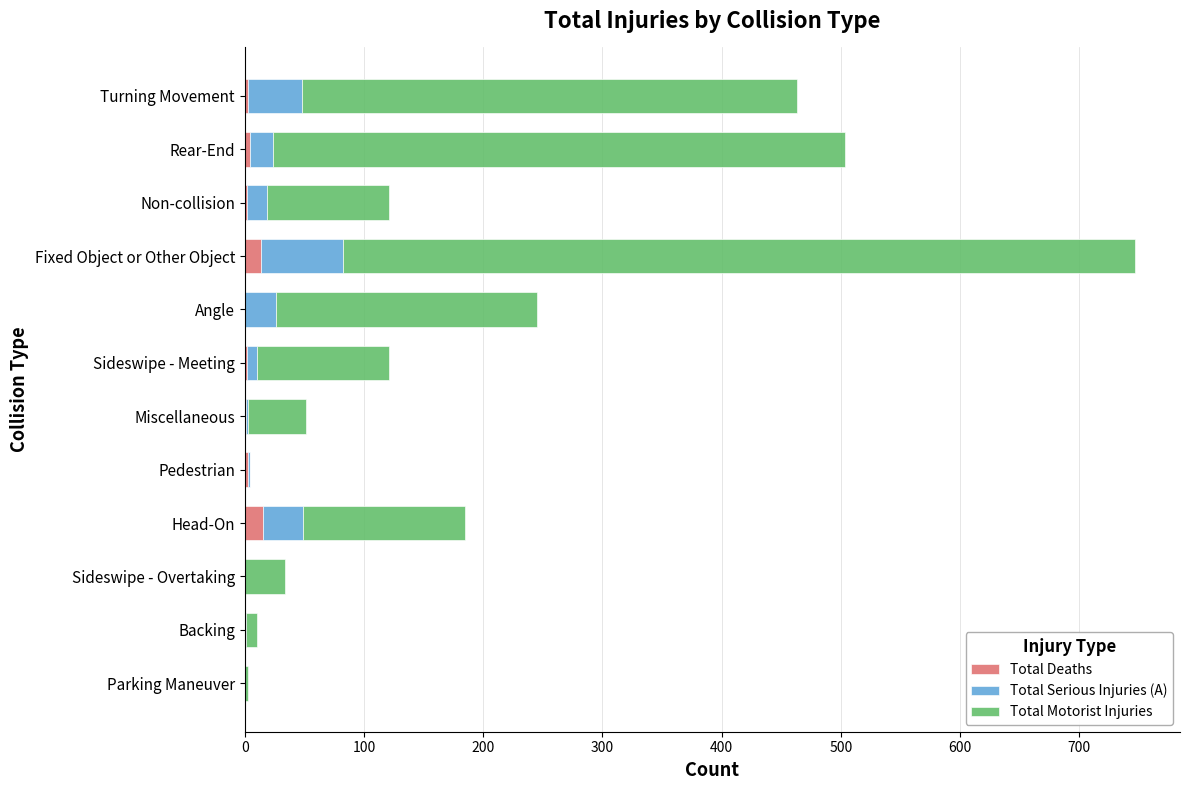

At which category is the sum across all series the highest?

Fixed Object or Other Object